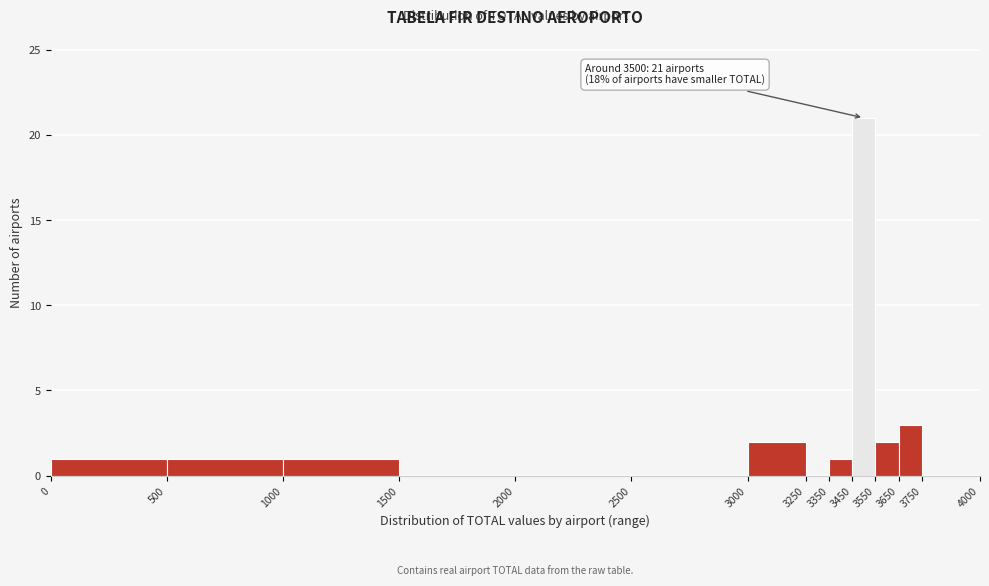

Which range on the x-axis has the tallest bar?

3450 to 3550